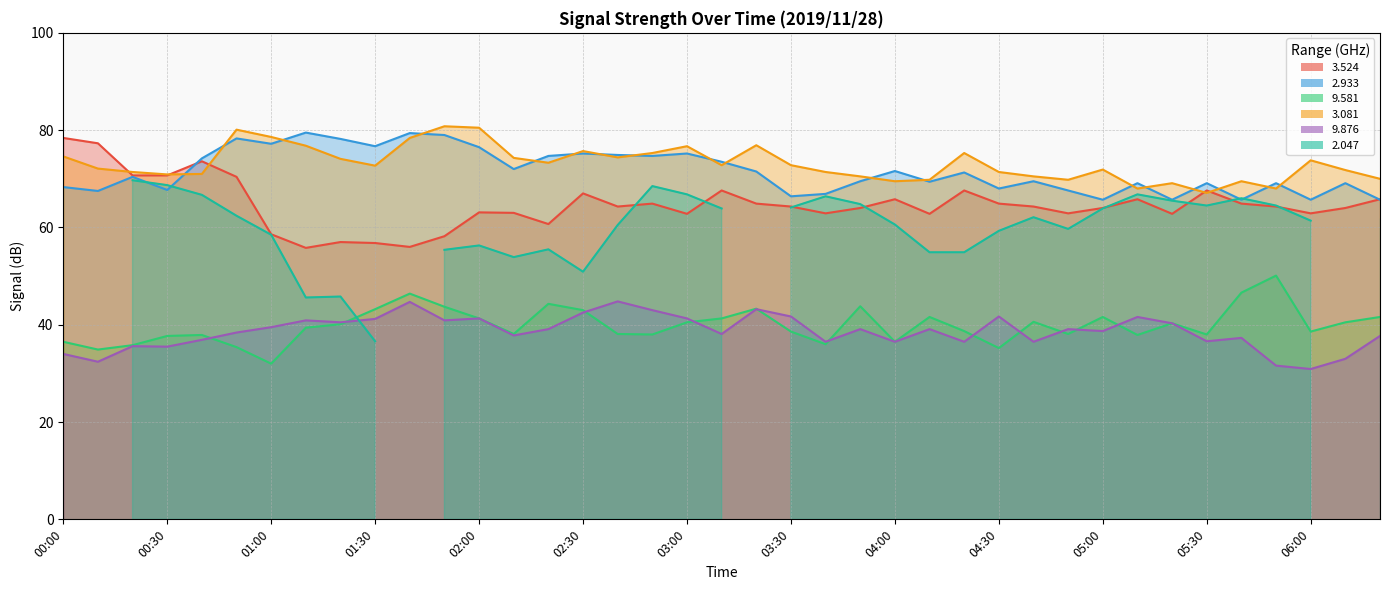

What is the label of the 8th point from the left?

01:10